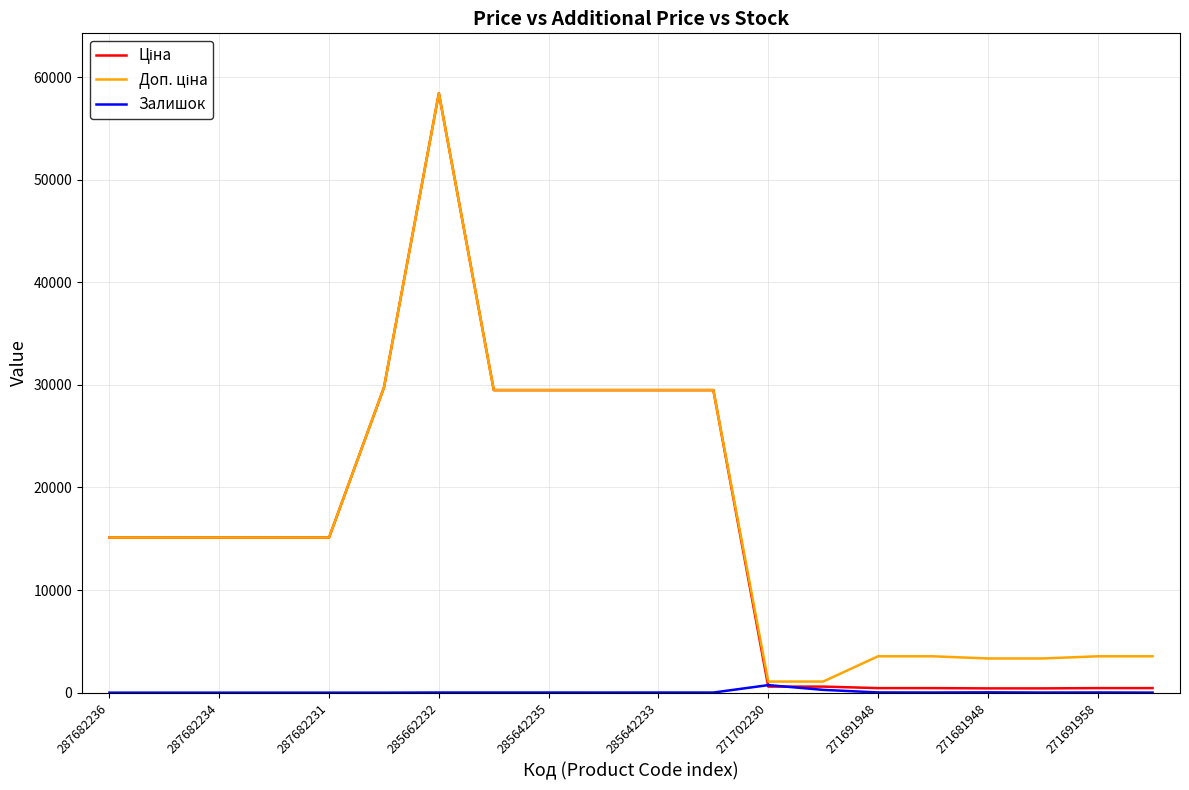

At how many categories does at least one series exceed 7516?

12